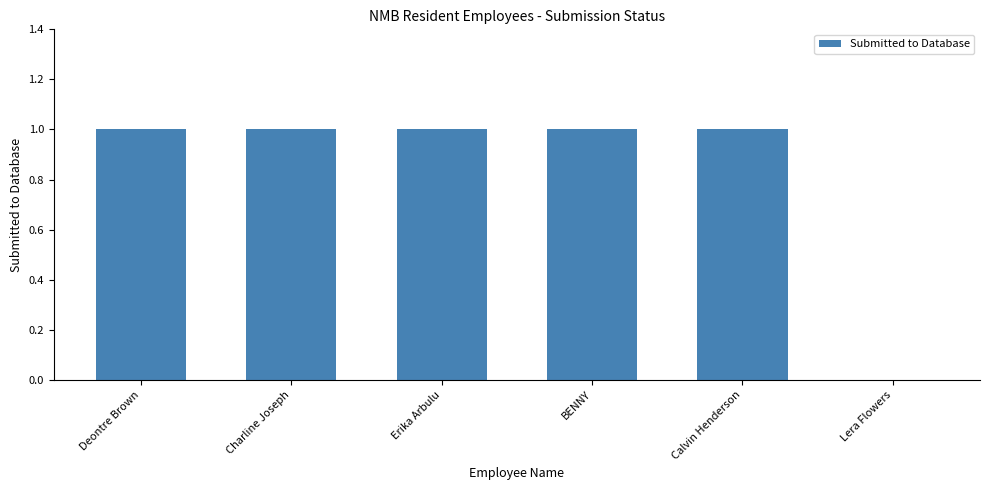

What is the ratio of the value at Erika Arbulu to the value at BENNY?

1.0